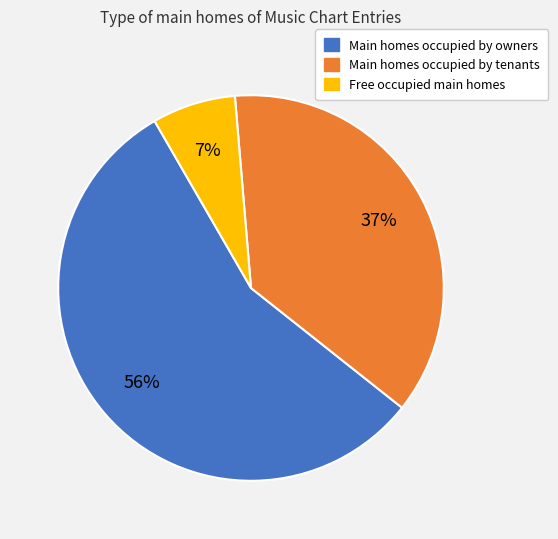

What is the ratio of the value at Main homes occupied by owners to the value at Main homes occupied by tenants?

1.5